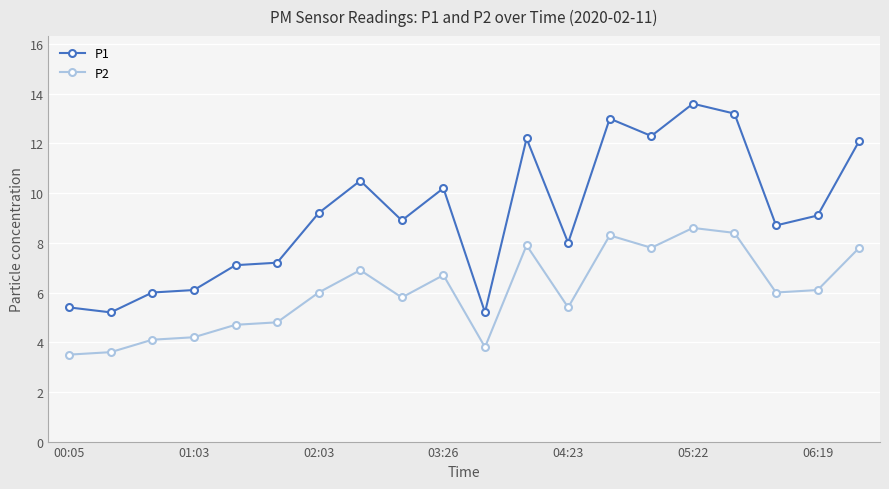

Which series has the widest spread of values?

P1